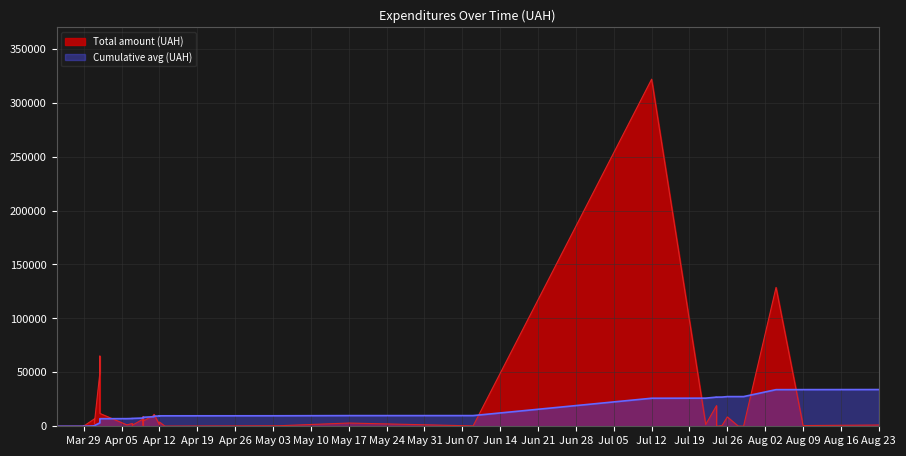

What is the maximum value shown in the chart?

321784.3